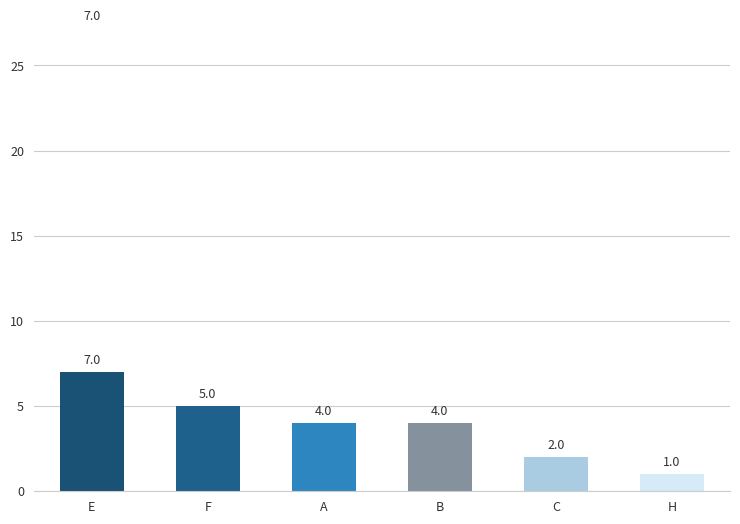

What is the change in value from B to C?

-2